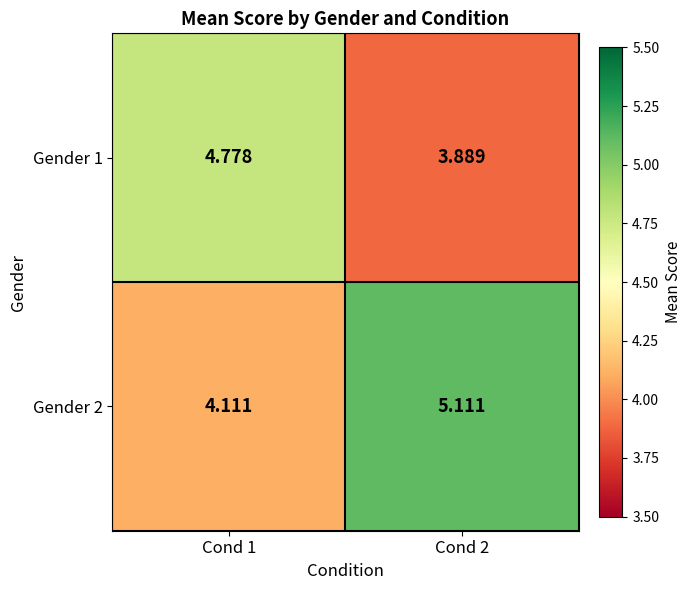

Rank the series by their maximum value, from highest to lowest.

Gender 2, Gender 1